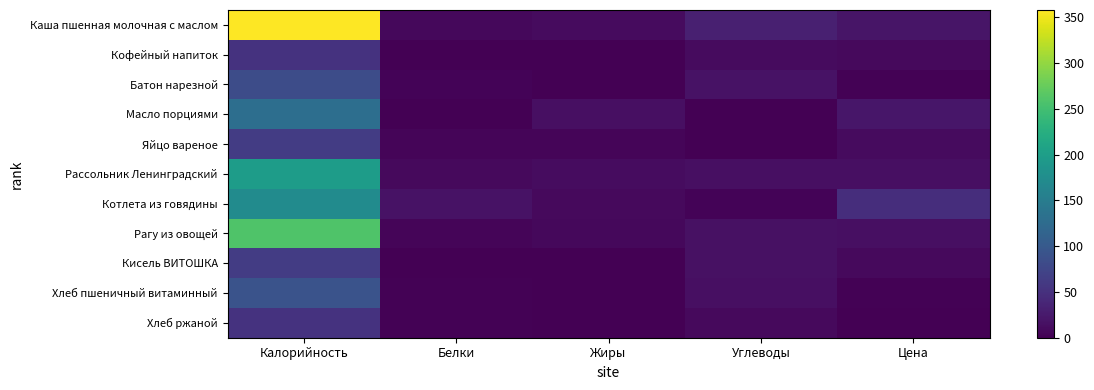

What is the difference between the highest and lowest values at Цена?

45.3